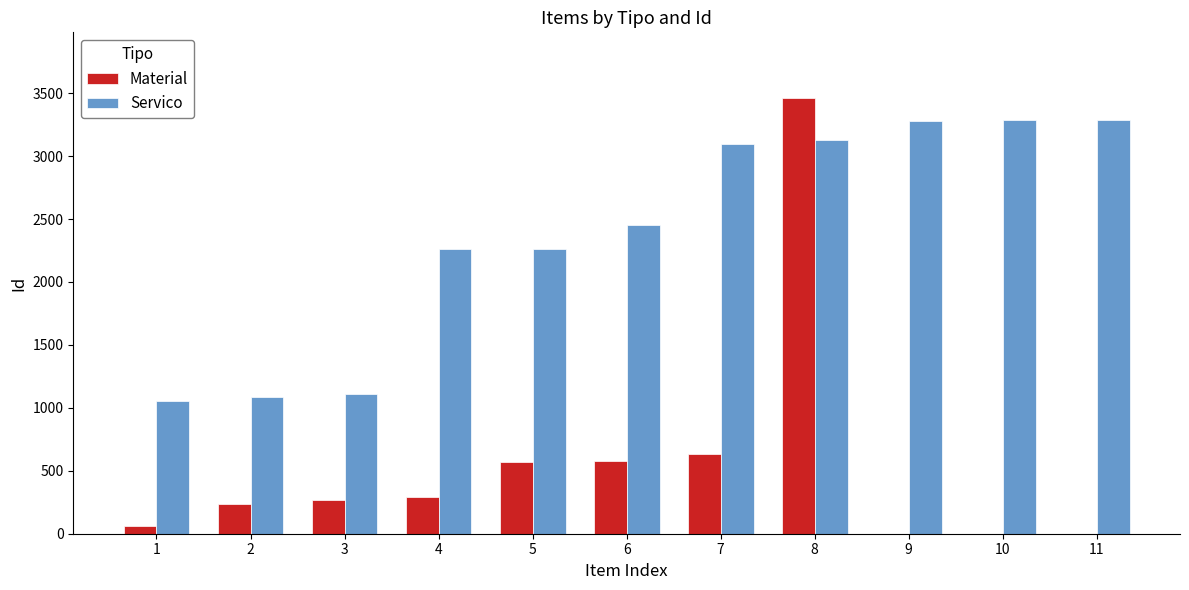

At which category is the sum across all series the highest?

8